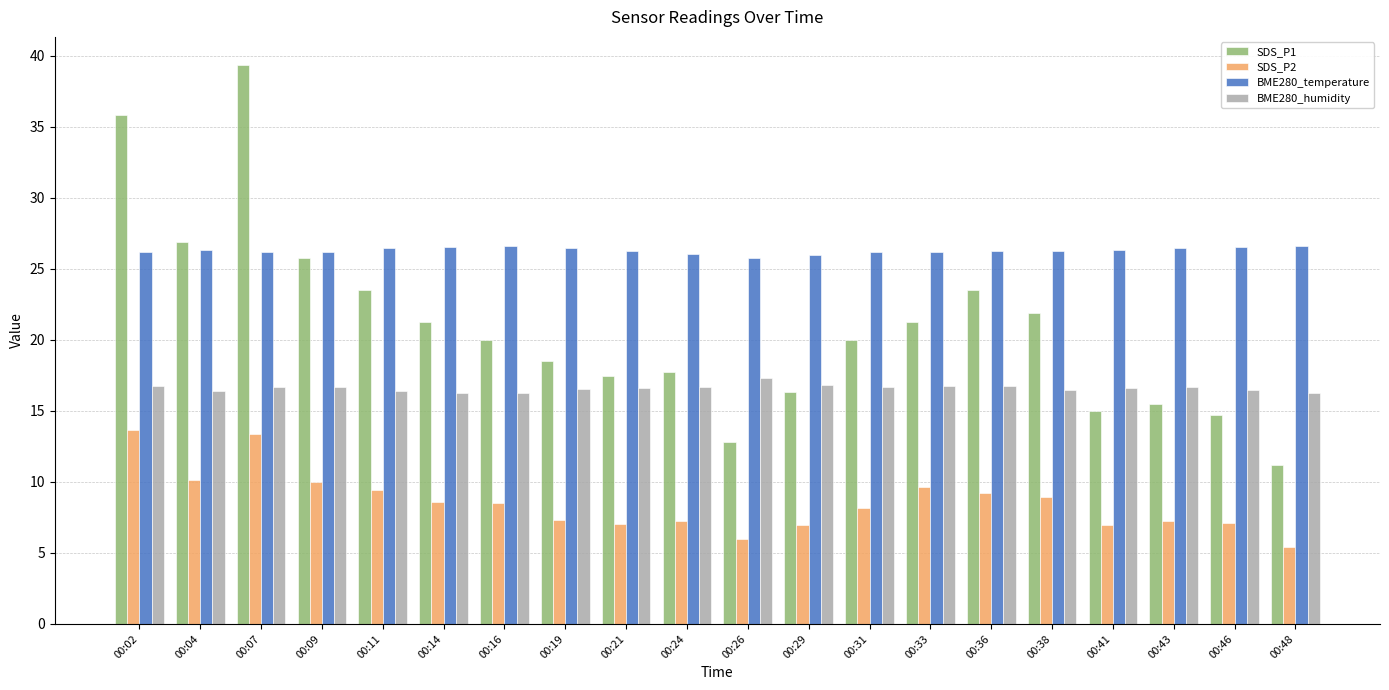

At which category does the chart reach its peak across all series?

00:07